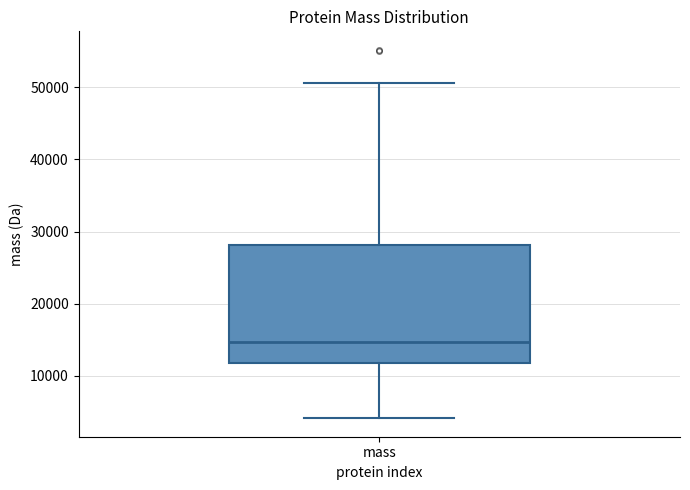

Read this box plot against the y-axis: the position of the median line, the range covered by the box, and the ends of both whiskers. The values are not printed on the chart, so give them approximately, as read against the axis.

median 15000, box 12000 to 28000, whiskers 4000 to 51000